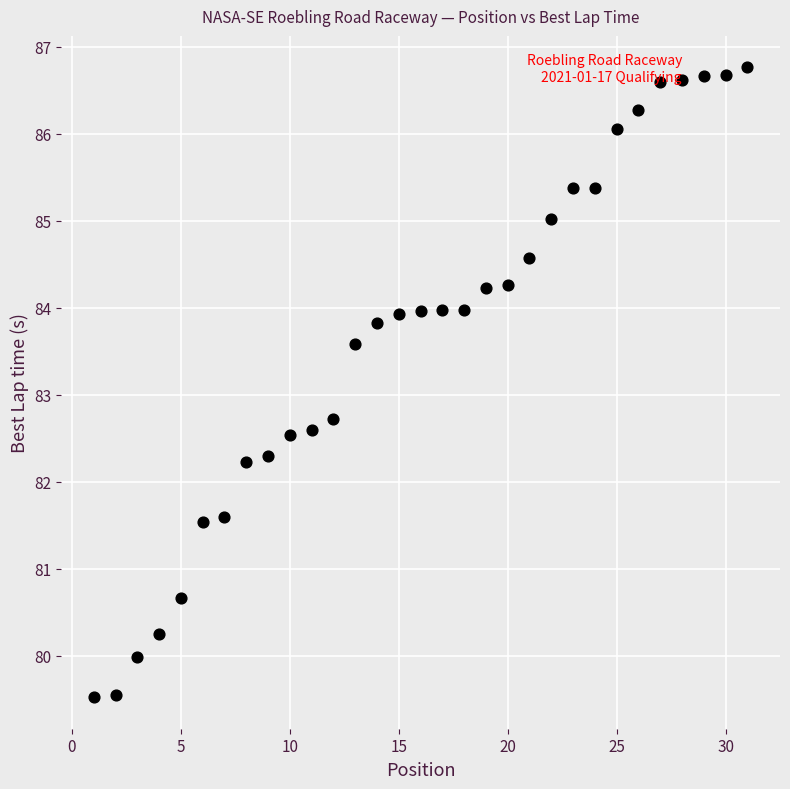

What is the range of Y values (max minus min)?

7.2